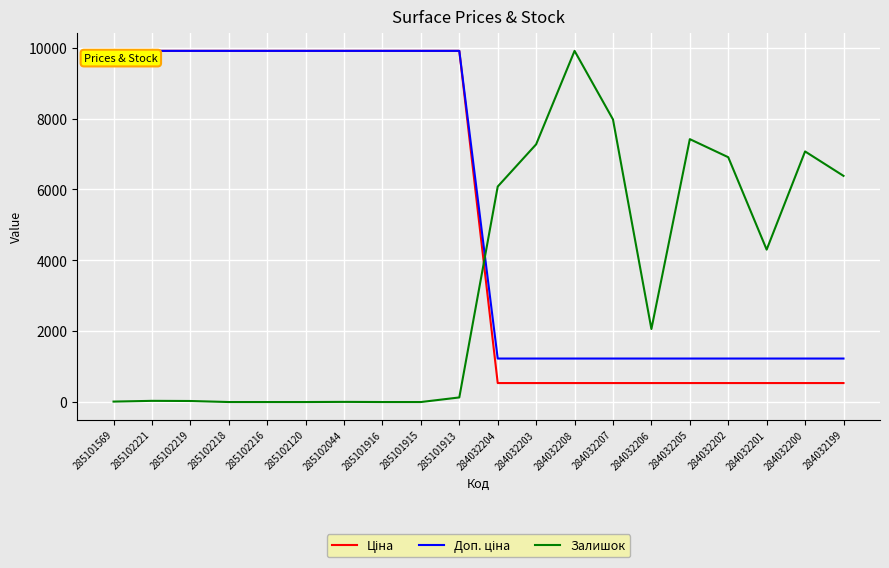

What is the highest value of the Залишок series?

9908.5